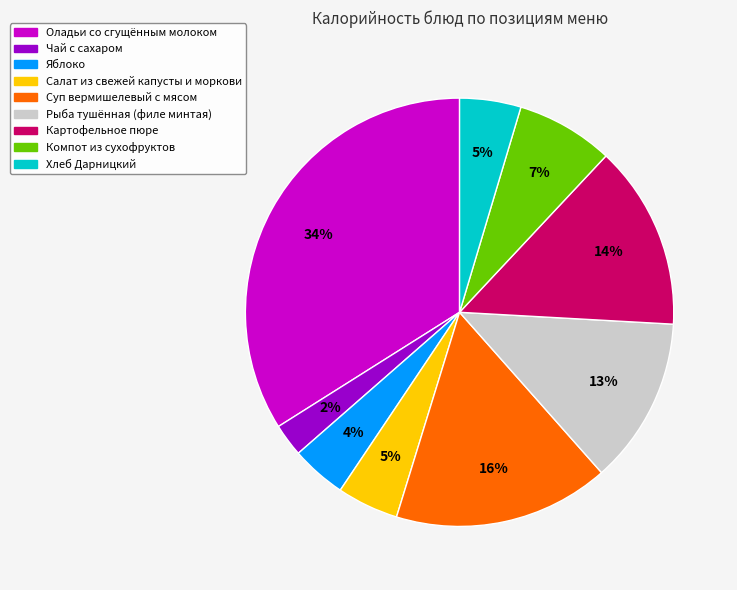

To the nearest percent, what percentage of the pie is Яблоко?

4%